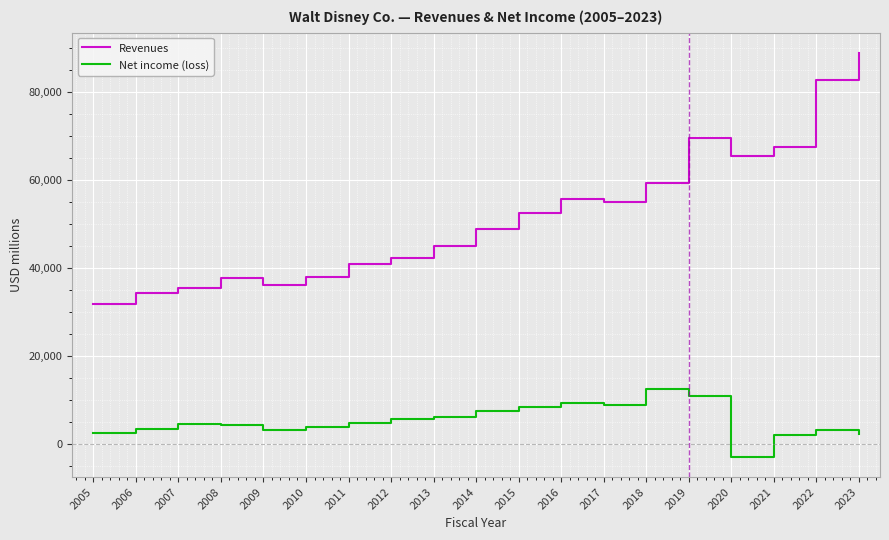

What are all the series names shown in the legend?

Revenues, Net income (loss)